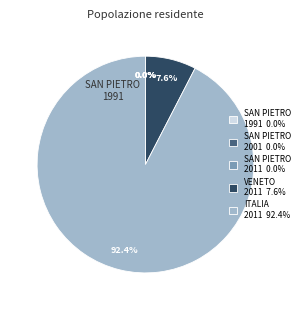

Which category has the biggest portion of the pie?

ITALIA 2011 92.4%